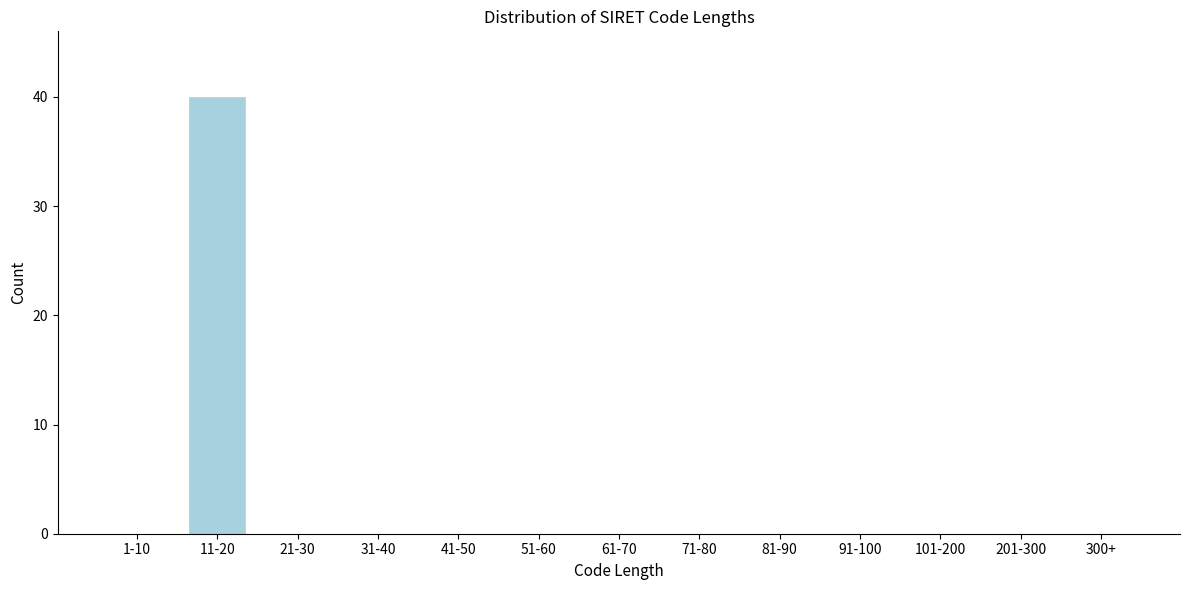

Reading right to left, transcribe all the data shown in this chart.

300+=0	201-300=0	101-200=0	91-100=0	81-90=0	71-80=0	61-70=0	51-60=0	41-50=0	31-40=0	21-30=0	11-20=40	1-10=0